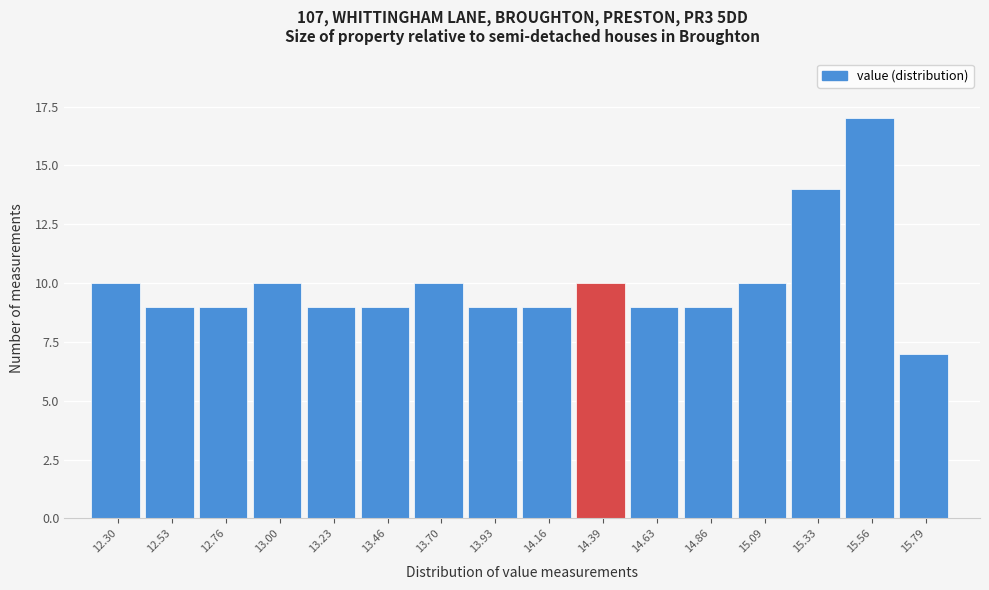

Reading left to right, list every bar in this chart as the range it spans on the x-axis followed by its height. Neither the bar edges nor the heights are printed on the chart, so give them approximately, as read against the axes.

12.20 to 12.40: 10
12.40 to 12.65: 9
12.65 to 12.90: 9
12.90 to 13.10: 10
13.10 to 13.35: 9
13.35 to 13.60: 9
13.60 to 13.80: 10
13.80 to 14.05: 9
14.05 to 14.30: 9
14.30 to 14.50: 10
14.50 to 14.75: 9
14.75 to 15.00: 9
15.00 to 15.20: 10
15.20 to 15.45: 14
15.45 to 15.70: 17
15.70 to 15.90: 7